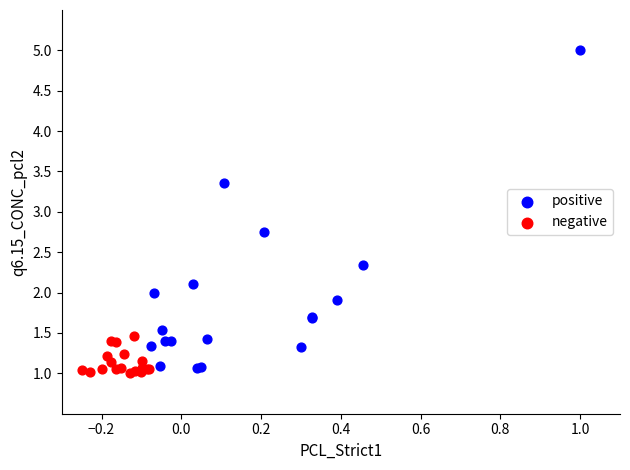

Which series contains the highest Y value?

positive